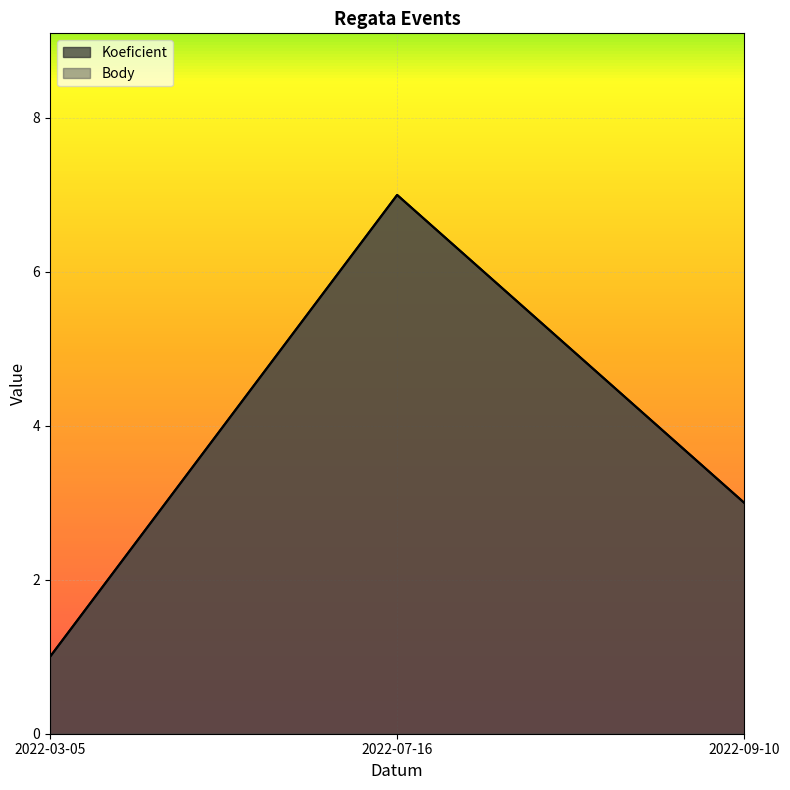

What are all the series names shown in the legend?

Koeficient, Body